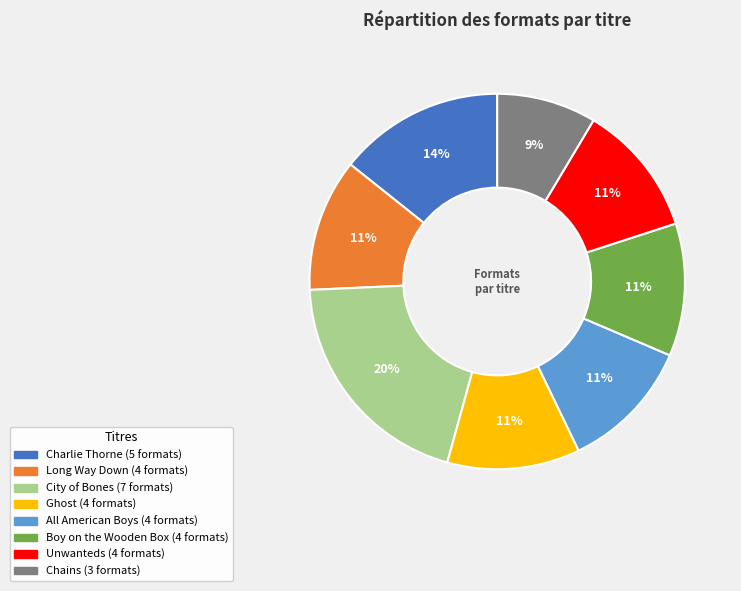

How many segments does this pie chart have?

8